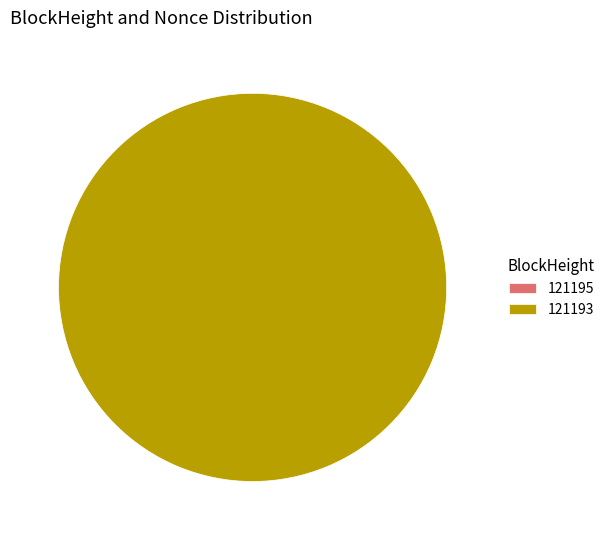

Does 121193 account for over 50% of the chart?

Yes